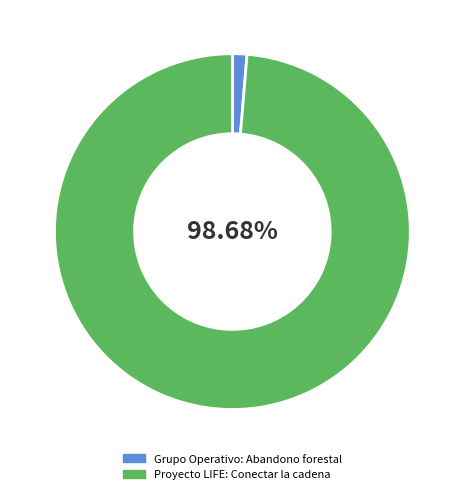

What percentage is the Grupo Operativo: Abandono forestal slice, to the nearest percent?

1%